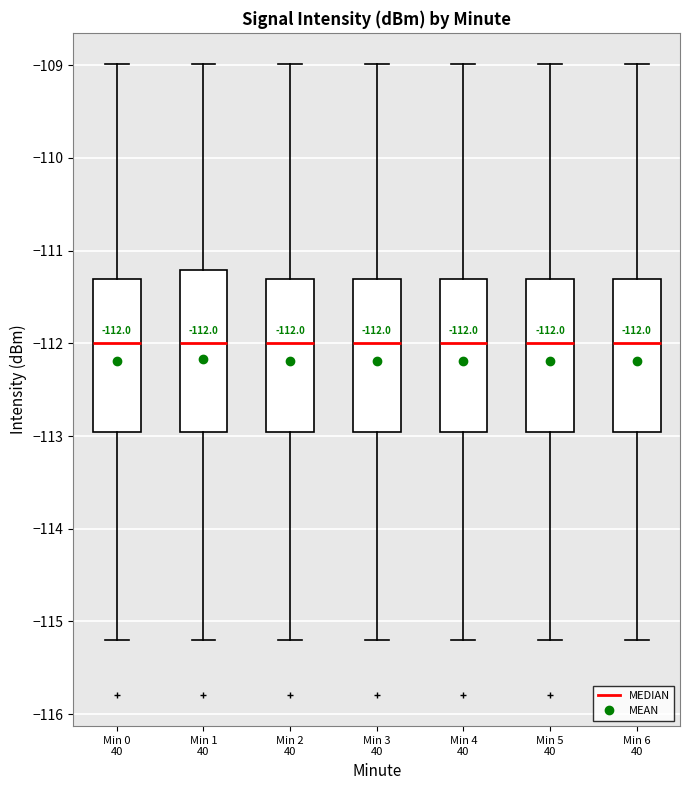

Comparing the boxes themselves (not the whiskers), which one is the tallest?

Min 1 40